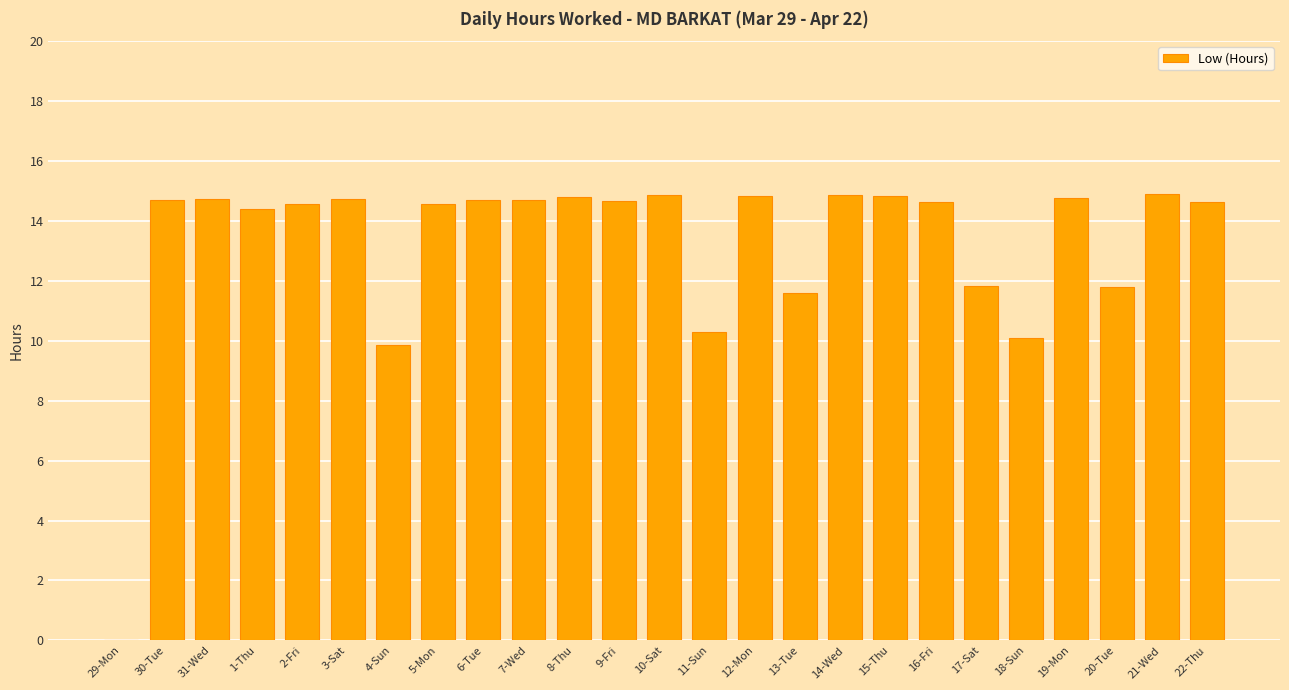

Is it true that the value at 3-Sat is 26.4?

False